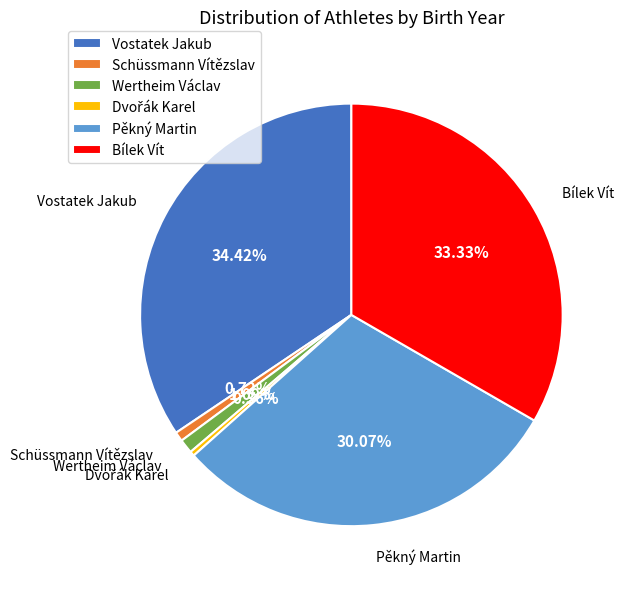

Combined, do Wertheim Václav and Pěkný Martin account for over 50%?

No